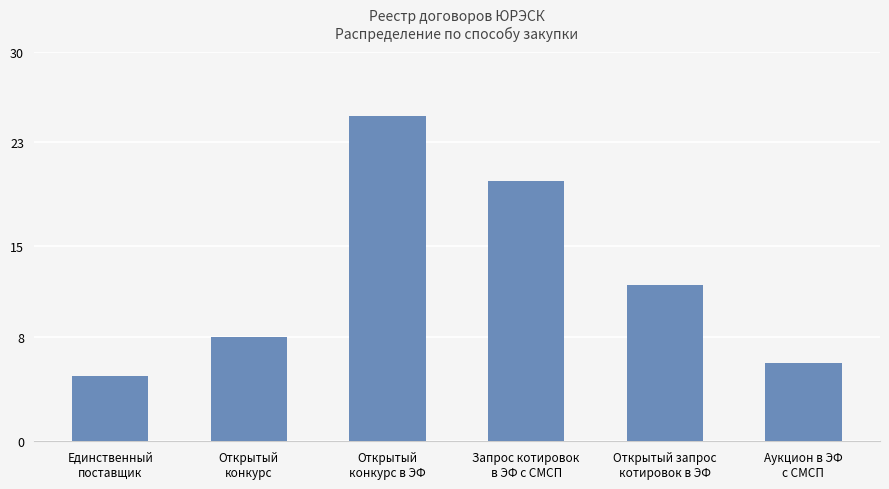

Between Открытый запрос
котировок в ЭФ and Аукцион в ЭФ
с СМСП, which is larger?

Открытый запрос
котировок в ЭФ